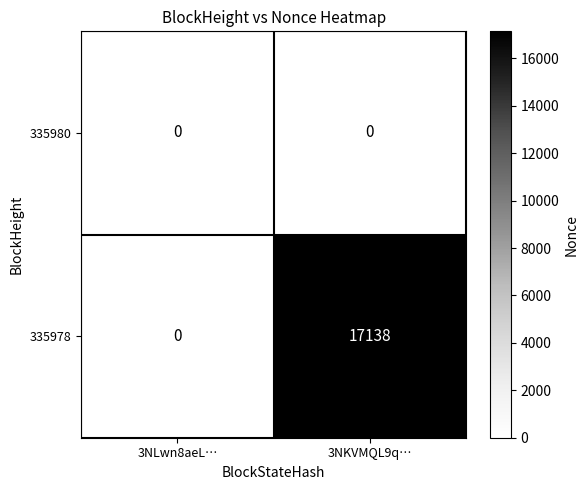

What is the difference between the 335978 values at 3NKVMQL9q… and 3NLwn8aeL…?

17138